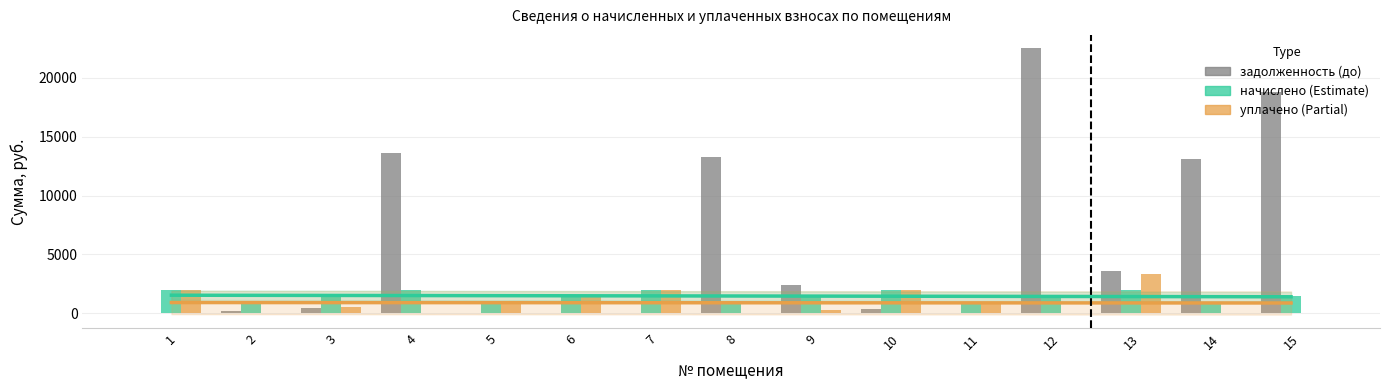

Where is уплачено nearest to the value 1640?

6